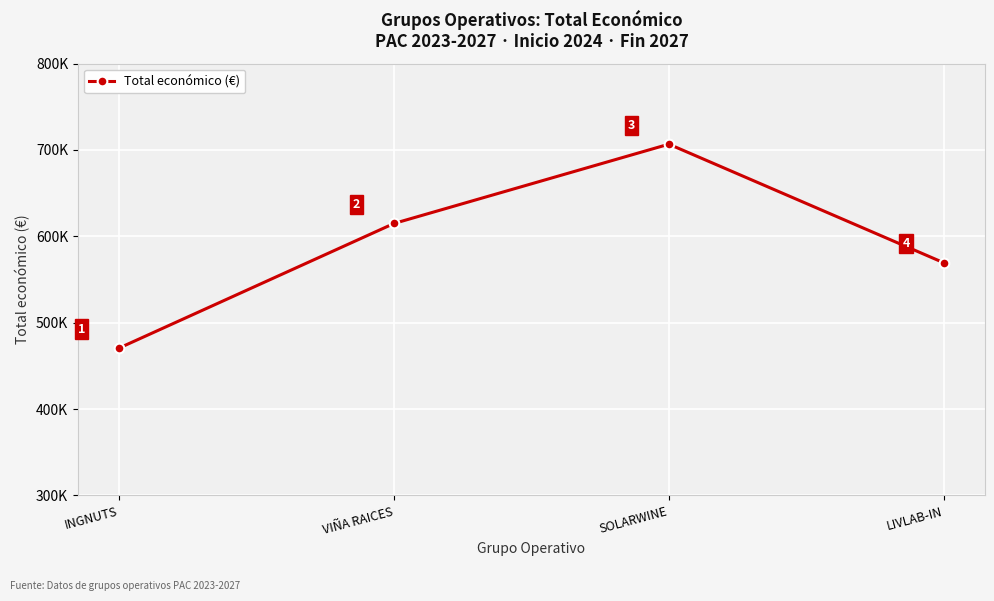

Reading left to right, extract all data points from this chart.

INGNUTS=470675	VIÑA RAICES=614907	SOLARWINE=706697	LIVLAB-IN=569416